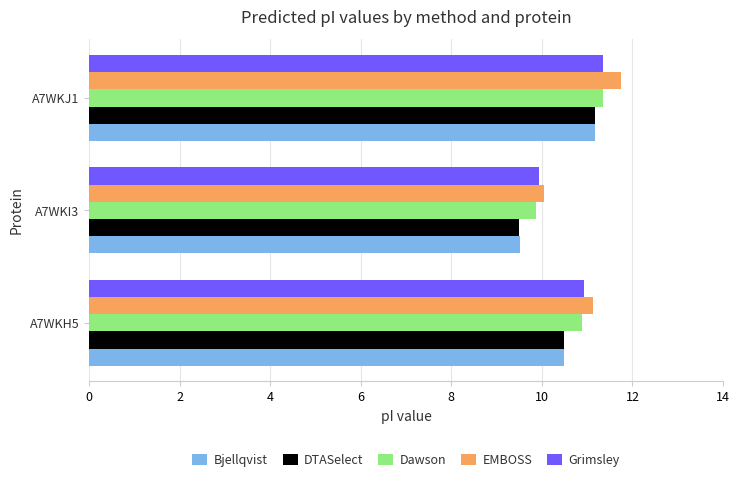

What is the sum of all Dawson values?

32.1